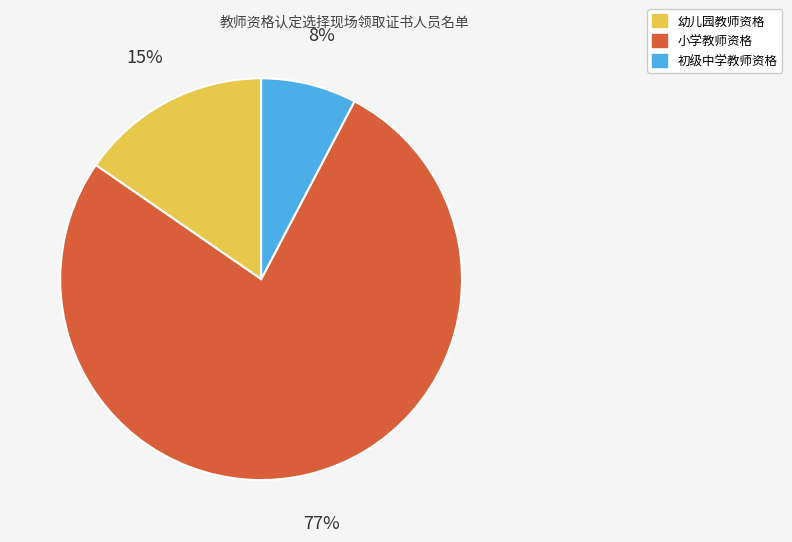

How many slices are in this pie chart?

3